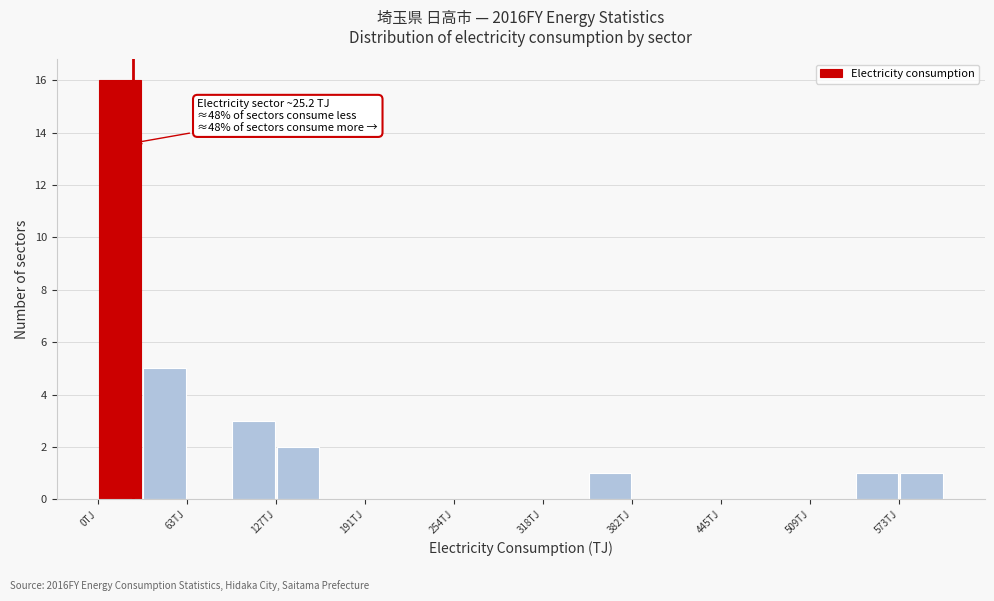

Read against the x-axis, roughly where is the centre of the tallest bar?

20